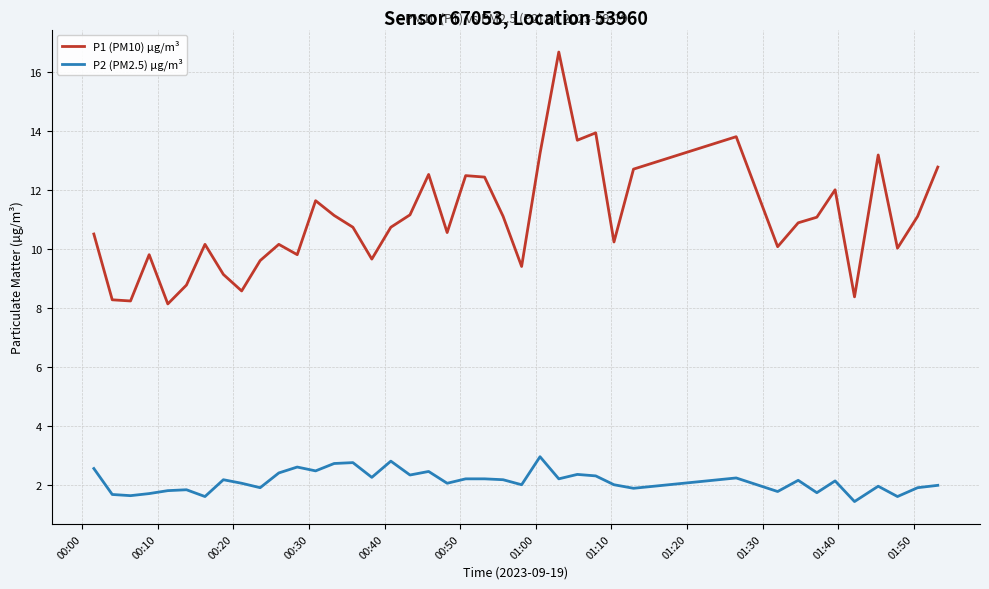

True or false: P2 (PM2.5) µg/m³ and P1 (PM10) µg/m³ intersect in this chart.

False